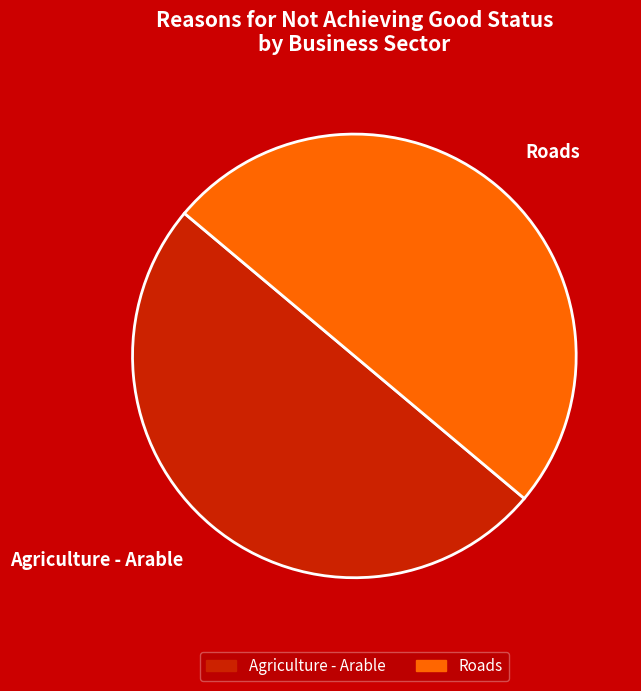

Combined, do Roads and Agriculture - Arable account for over 50%?

Yes